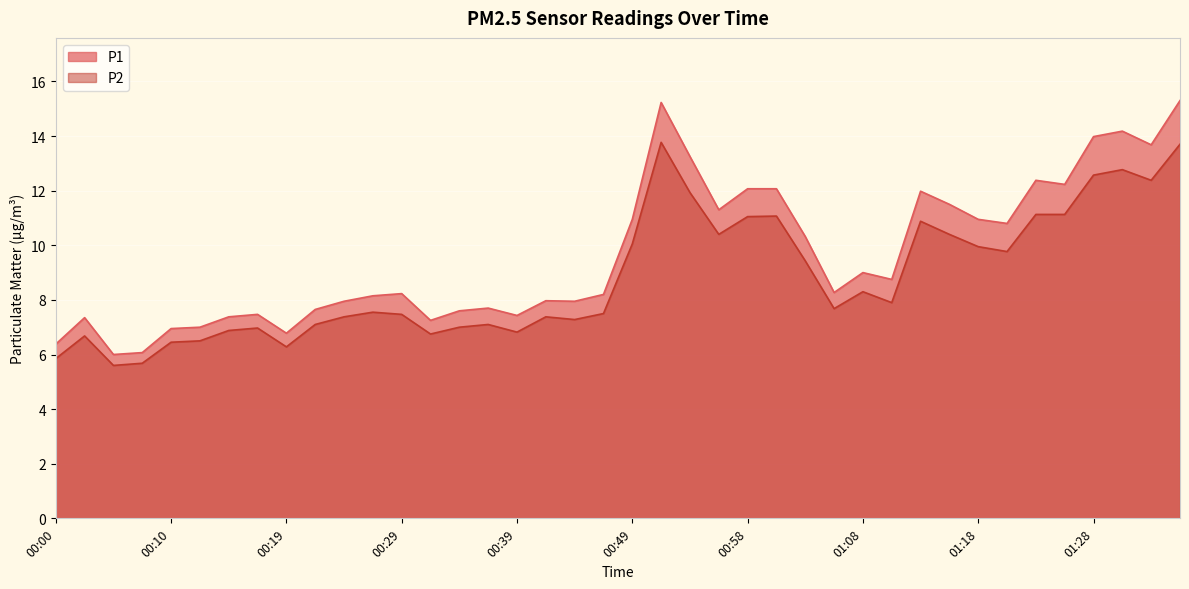

At how many categories does at least one series exceed 7?

34